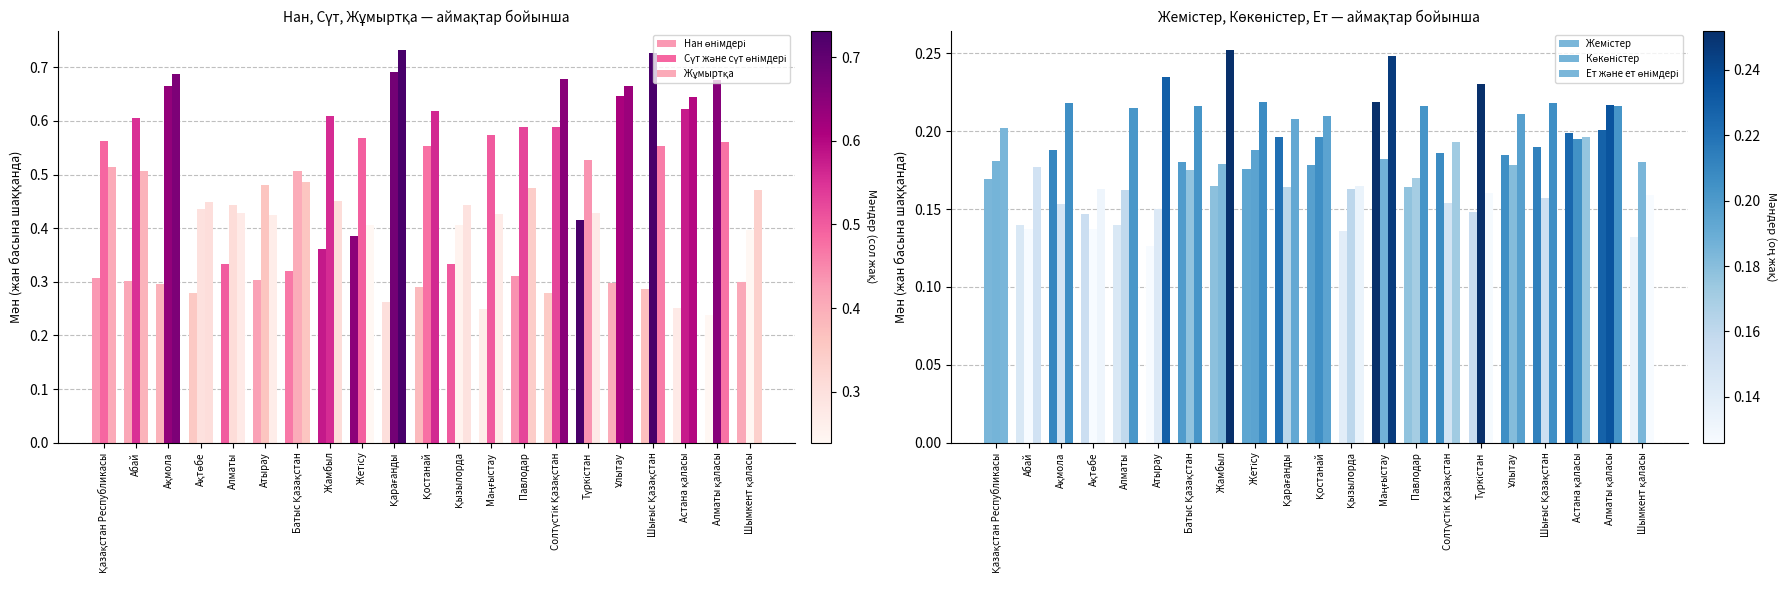

What is the highest value of the Жұмыртқа series?

0.7